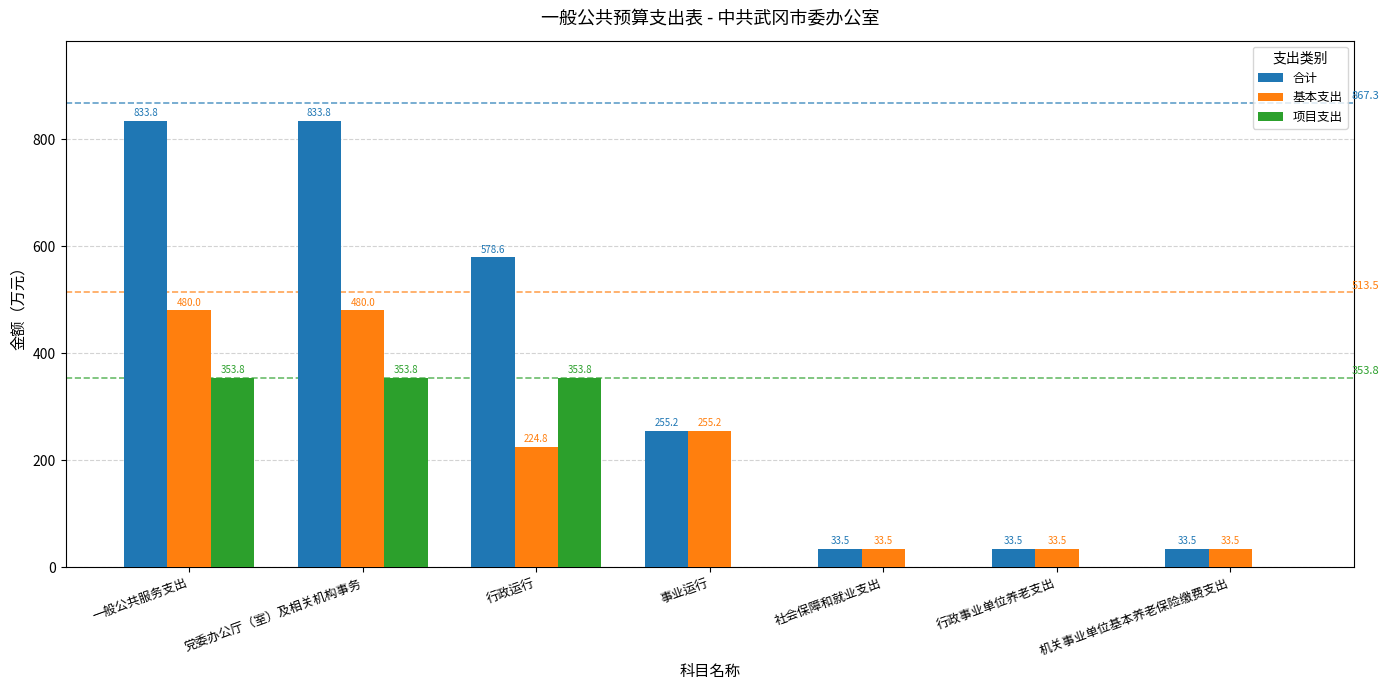

At which label is 合计 closest to 433?

行政运行